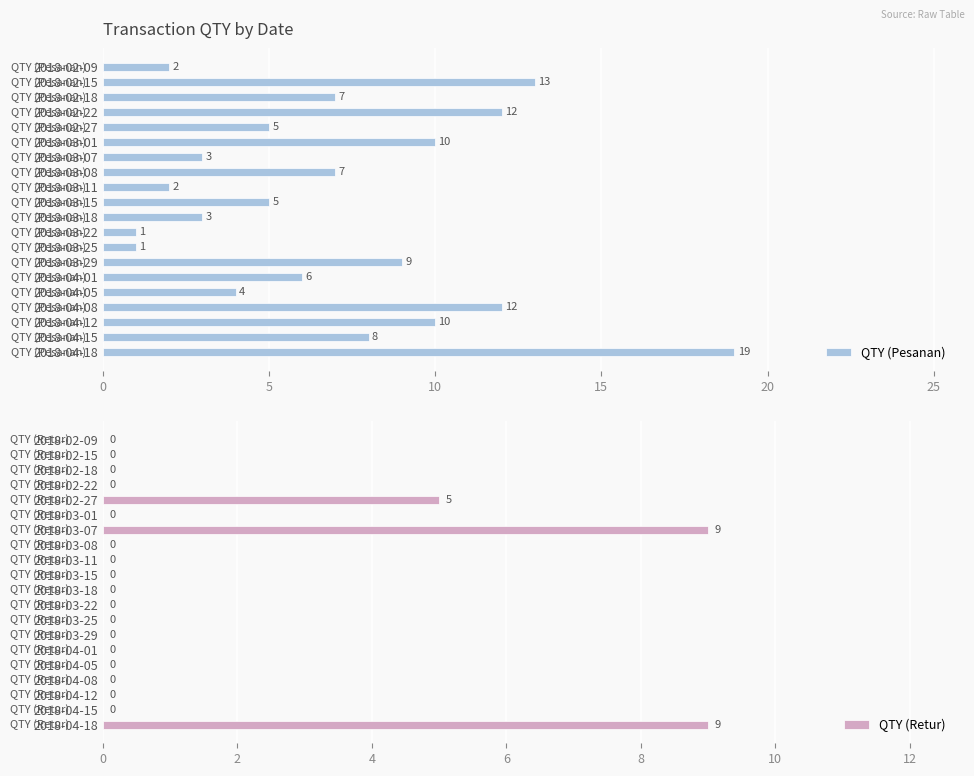

What is the highest value of the QTY (Retur) series?

9